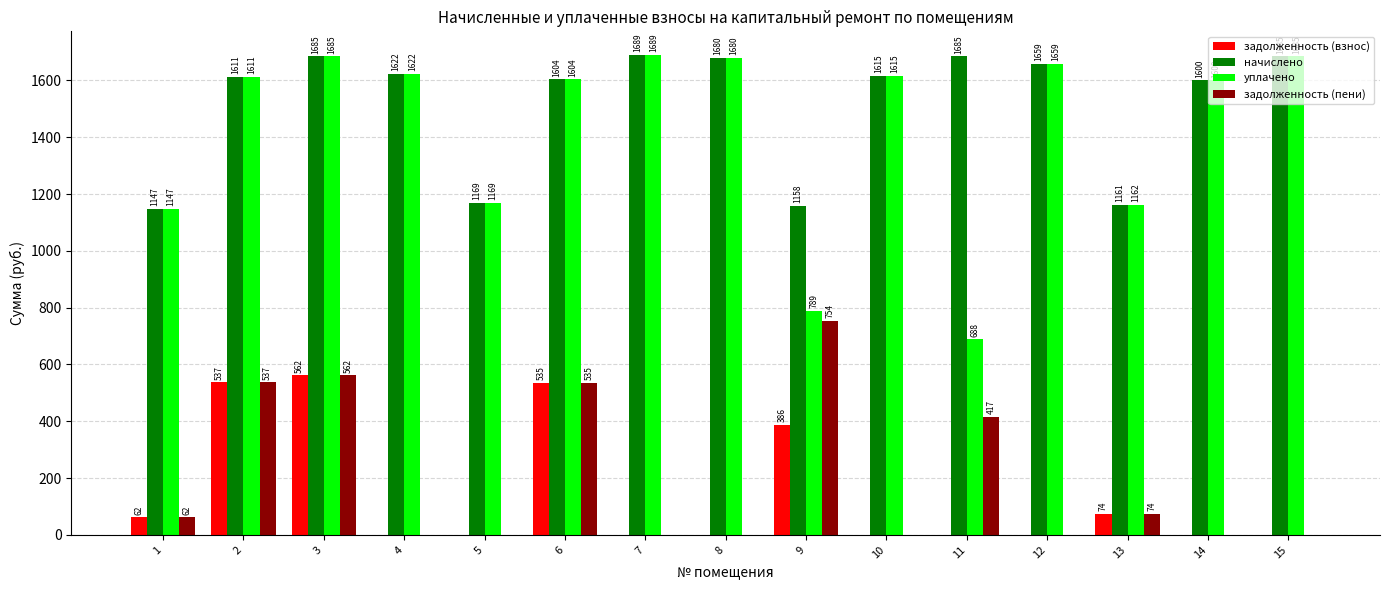

What is the sum of all задолженность (пени) values?

2940.1